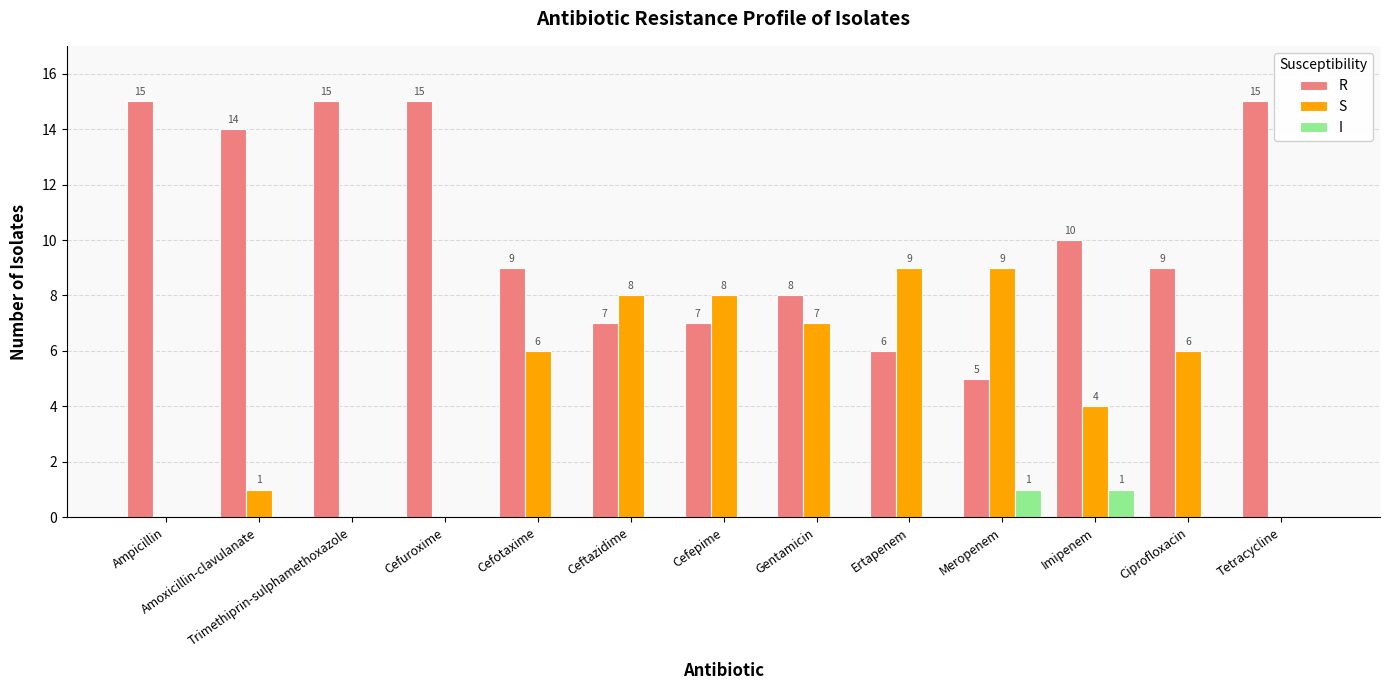

The value of R at Meropenem is 5. True or false?

True